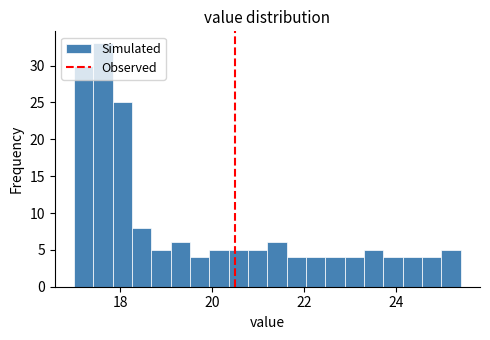

Read against the x-axis, roughly where is the centre of the tallest bar?

17.6